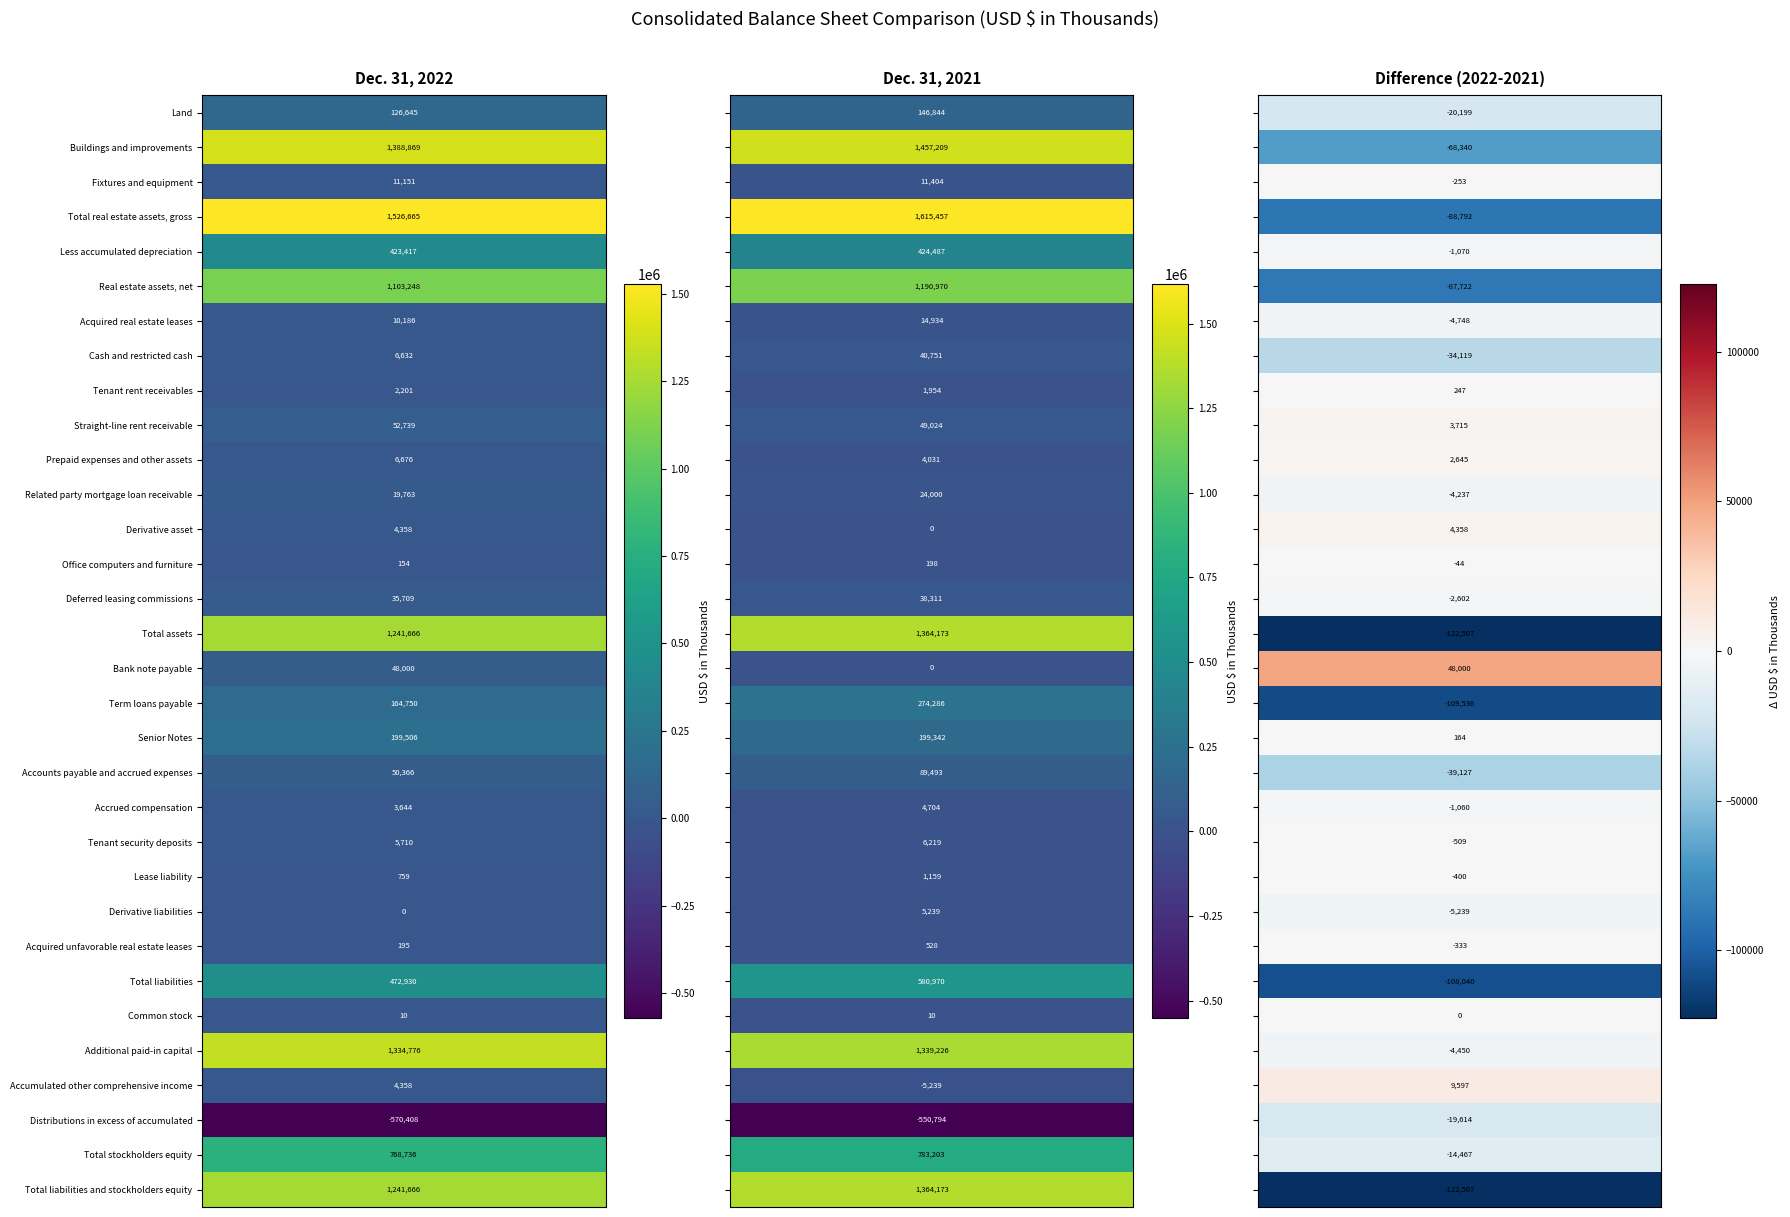

How many categories are shown in the chart?

32